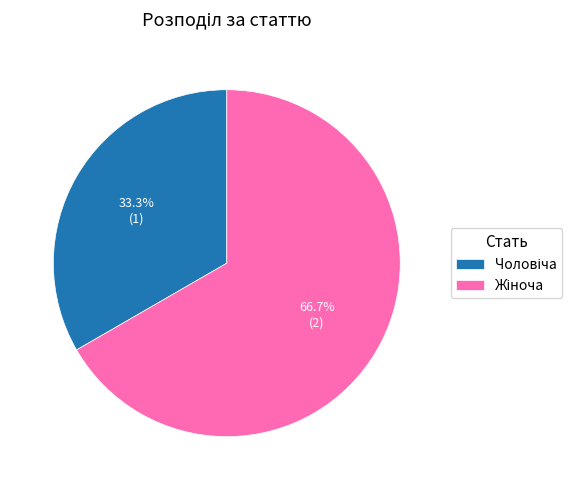

Count the number of slices in the pie.

2